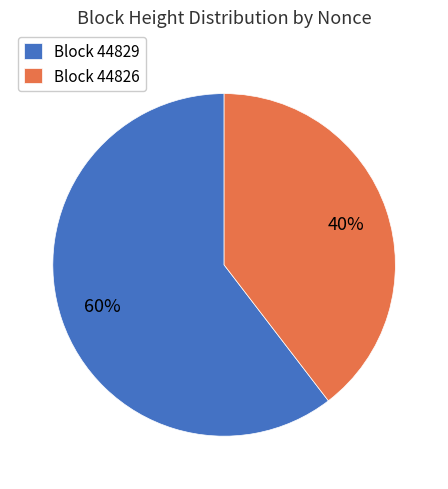

Do Block 44826 and Block 44829 together represent more than half of the pie?

Yes